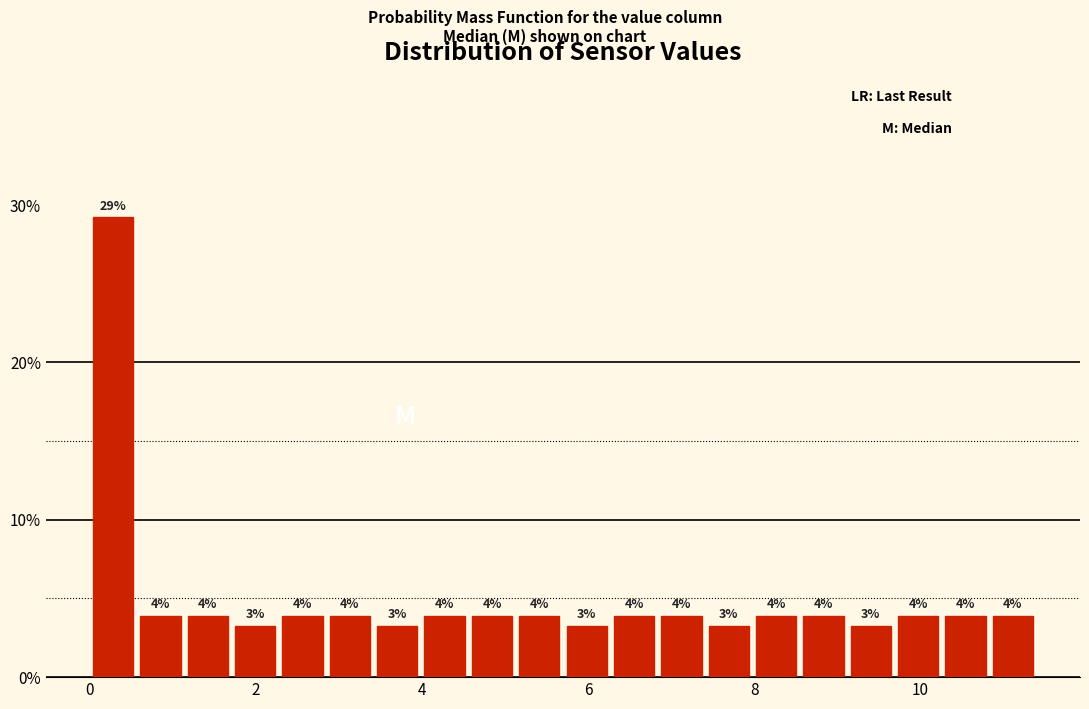

Read against the x-axis, roughly where is the centre of the tallest bar?

0.2